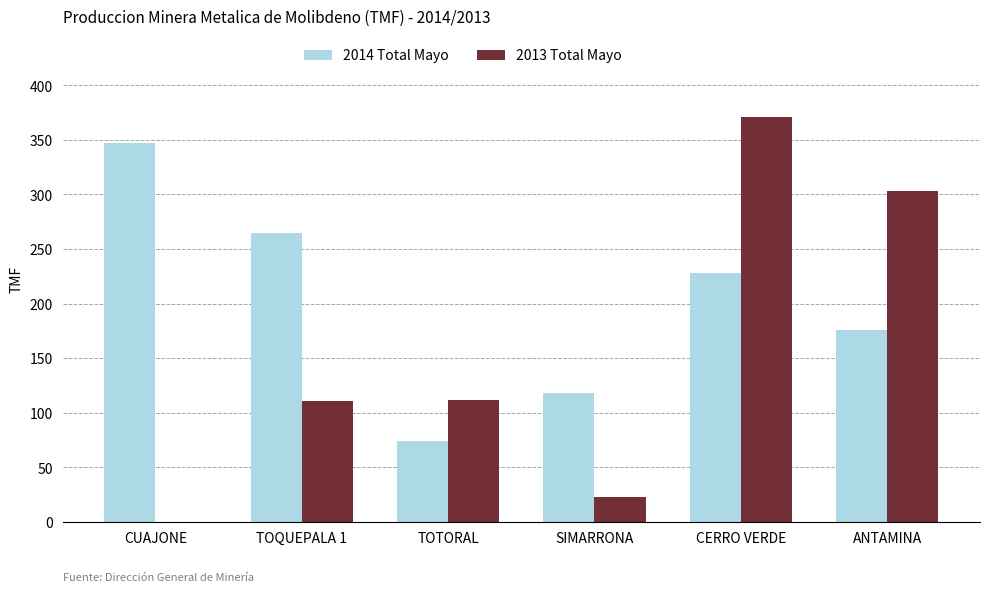

Are the bars grouped side by side (vs. stacked)?

Yes